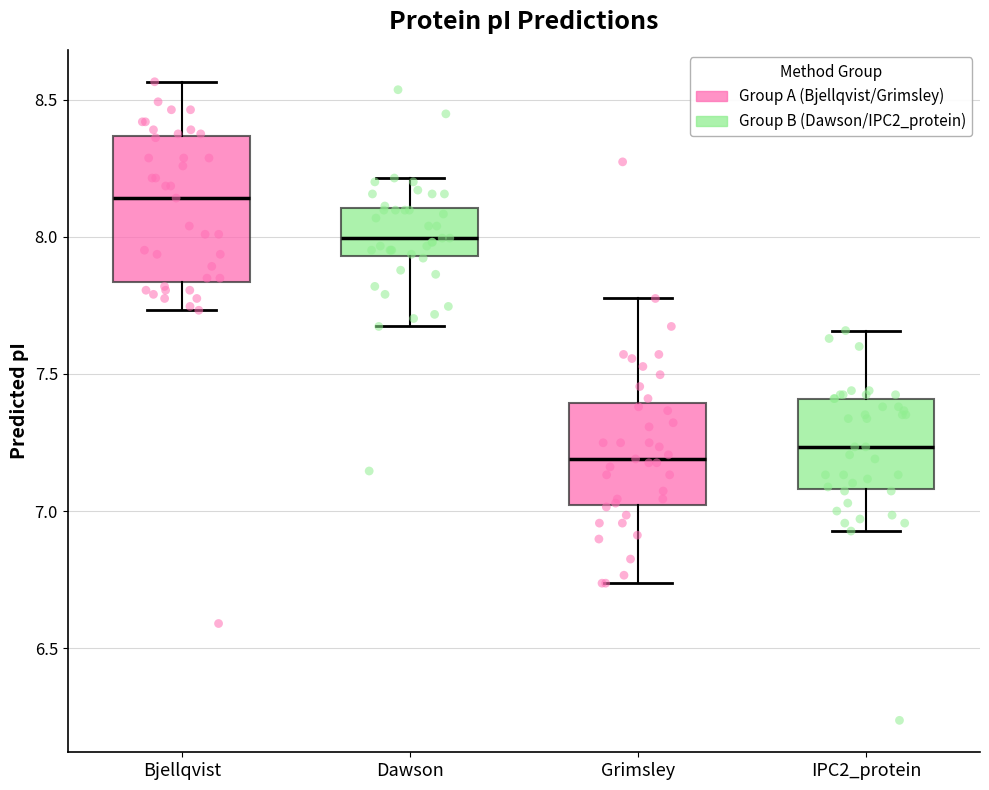

Which box's median line is the highest?

Bjellqvist